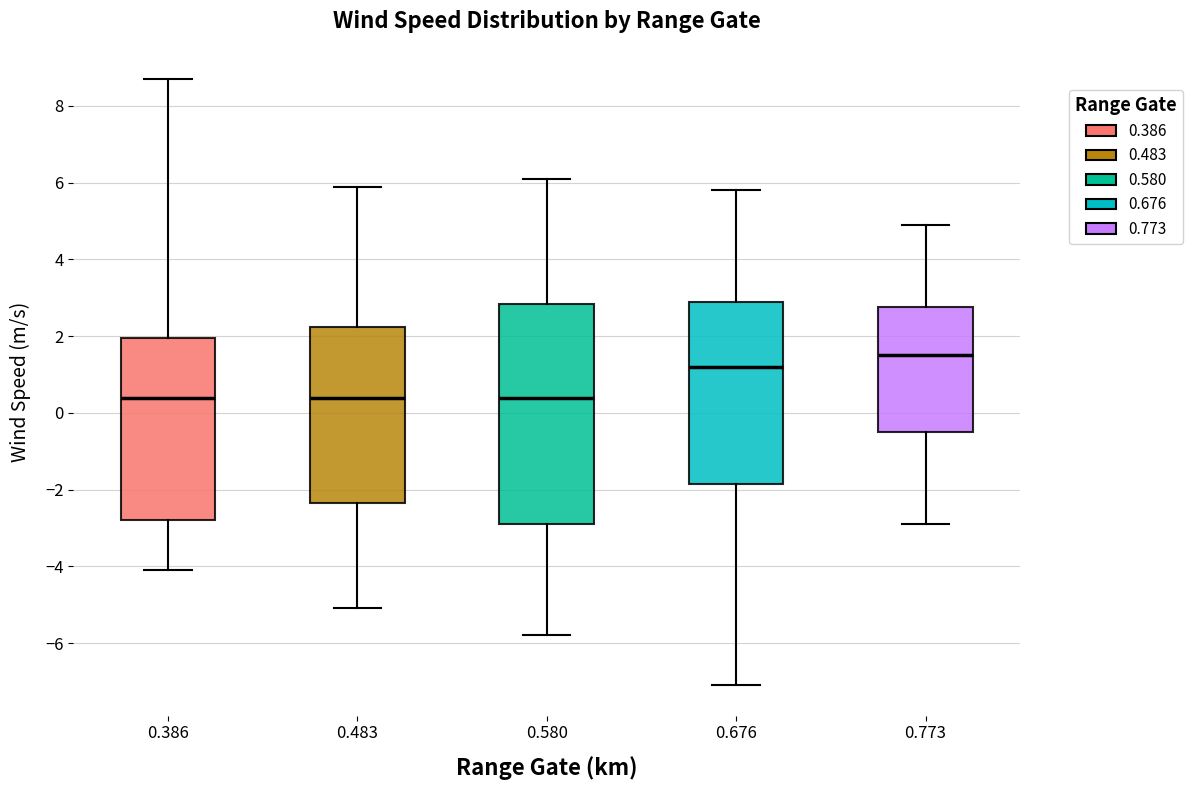

Reading left to right, transcribe this box plot: for each box, give where its median line is, the range the box spans, and where its two whiskers end, as read against the y-axis. The values are not printed on the chart, so give them approximately, as read against the axis.

0.386: median 0.4, box -2.8 to 2.0, whiskers -4.0 to 8.8
0.483: median 0.4, box -2.4 to 2.2, whiskers -5.0 to 6.0
0.580: median 0.4, box -2.8 to 2.8, whiskers -5.8 to 6.2
0.676: median 1.2, box -1.8 to 3.0, whiskers -7.0 to 5.8
0.773: median 1.6, box -0.4 to 2.8, whiskers -2.8 to 5.0